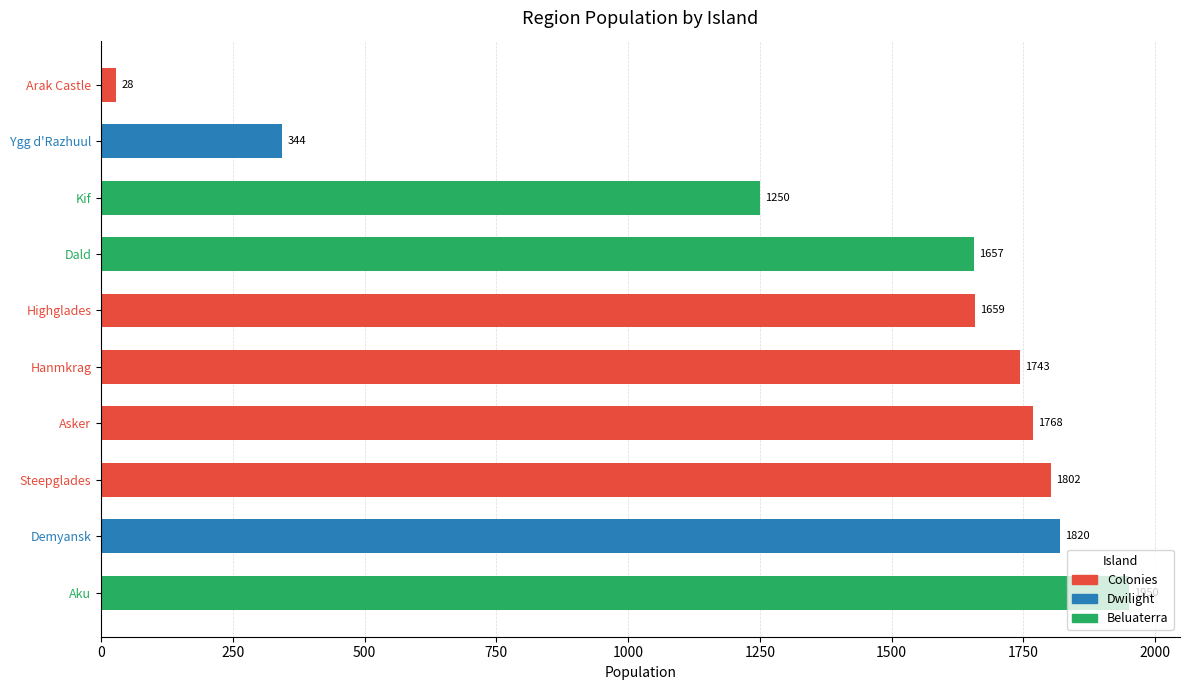

What is the difference between the values at Demyansk and Arak Castle?

1792